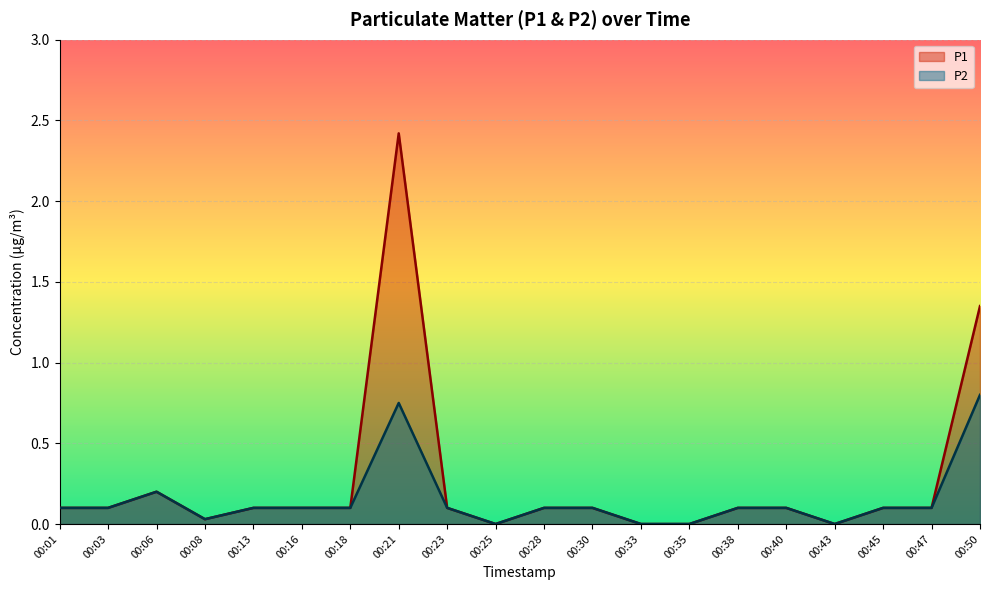

Reading right to left, extract all data points from this chart.

P1: 00:50=1.4	00:47=0.1	00:45=0.1	00:43=0.0	00:40=0.1	00:38=0.1	00:35=0.0	00:33=0.0	00:30=0.1	00:28=0.1	00:25=0.0	00:23=0.1	00:21=2.4	00:18=0.1	00:16=0.1	00:13=0.1	00:08=0.0	00:06=0.2	00:03=0.1	00:01=0.1
P2: 00:50=0.8	00:47=0.1	00:45=0.1	00:43=0.0	00:40=0.1	00:38=0.1	00:35=0.0	00:33=0.0	00:30=0.1	00:28=0.1	00:25=0.0	00:23=0.1	00:21=0.8	00:18=0.1	00:16=0.1	00:13=0.1	00:08=0.0	00:06=0.2	00:03=0.1	00:01=0.1